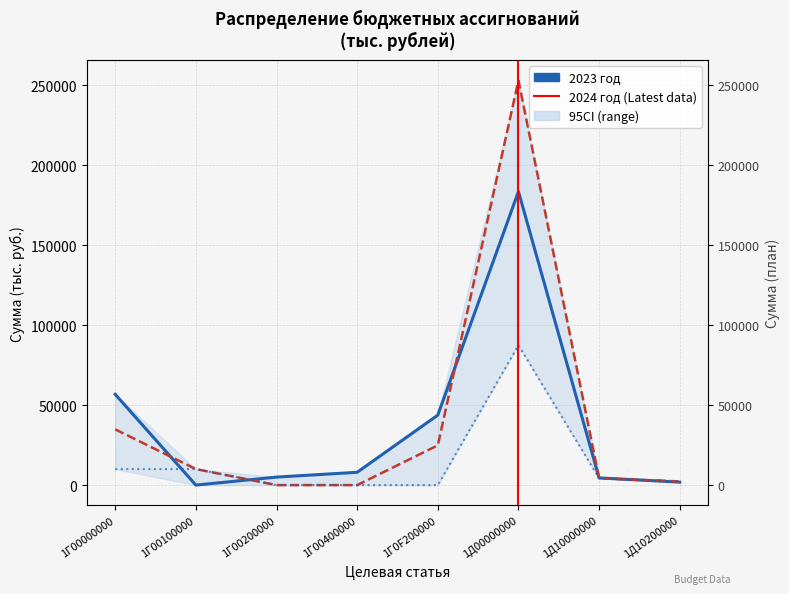

How many values in the 2024 год series are below 10000?

4